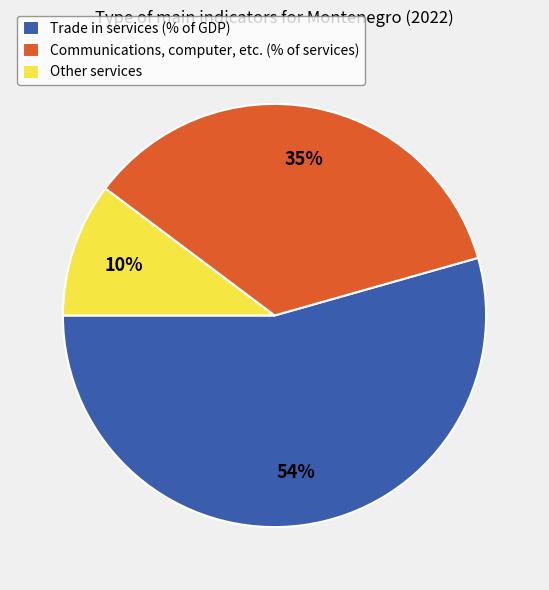

To the nearest percent, what percentage of the pie is Other services?

10%